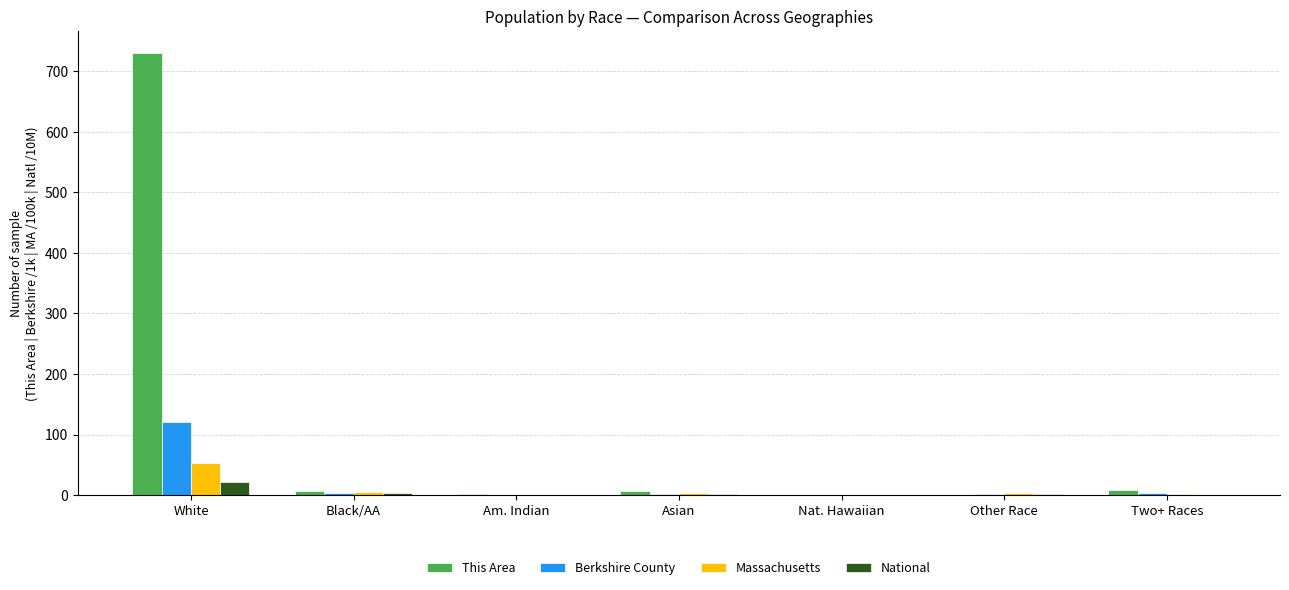

What is the sum of all Massachusetts values?

65.5